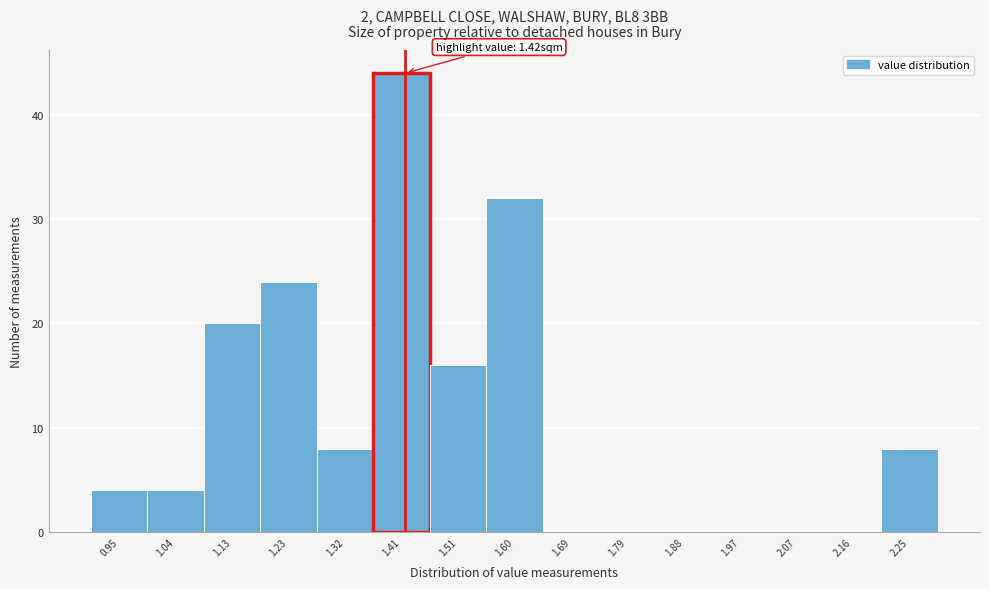

Which range on the x-axis has the tallest bar?

1.37 to 1.46